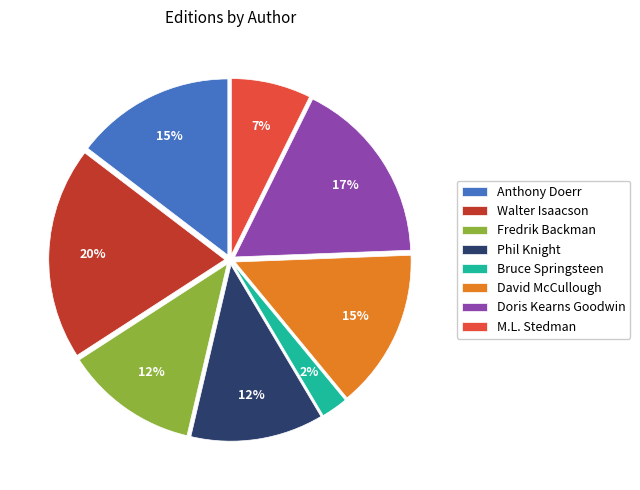

To the nearest percent, what is the average slice percentage?

12%